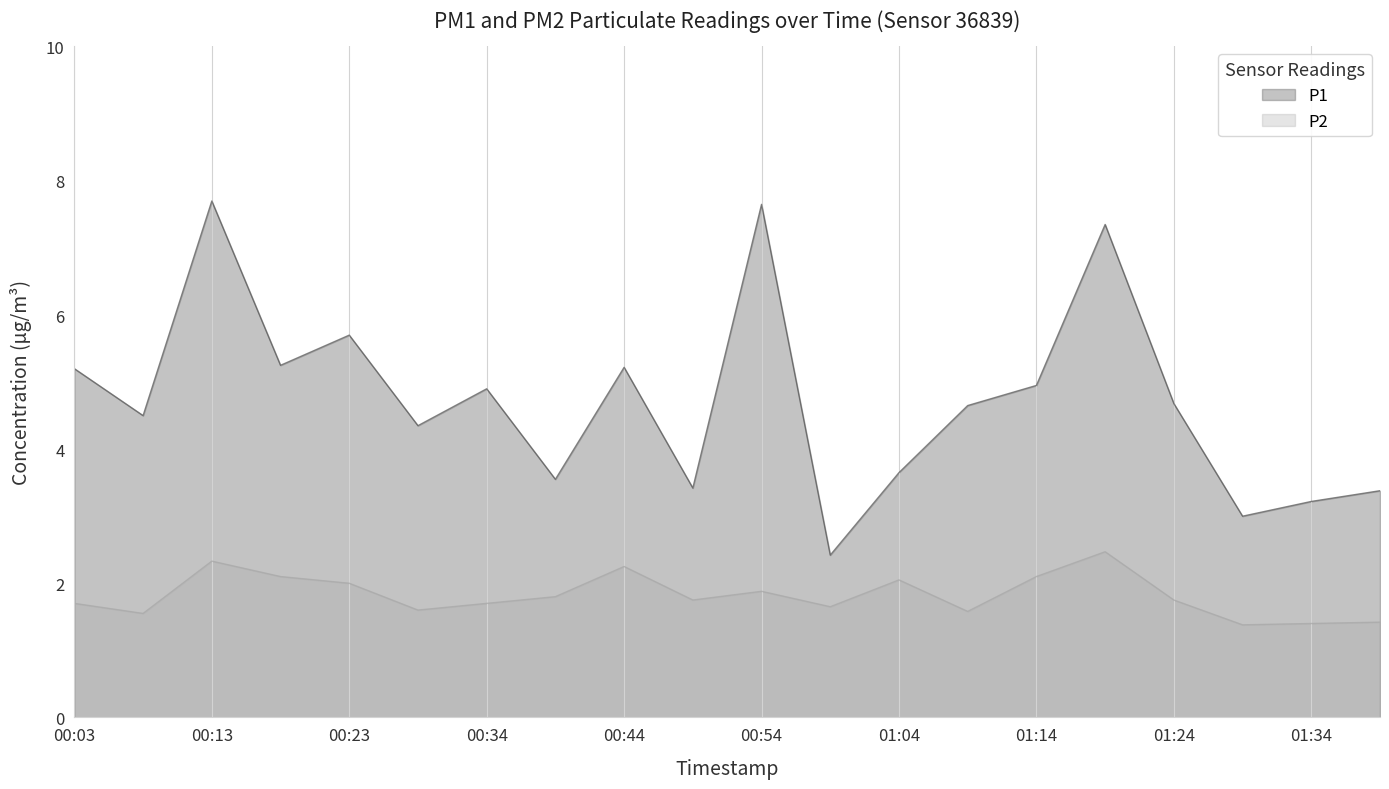

True or false: P2 and P1 intersect in this chart.

False